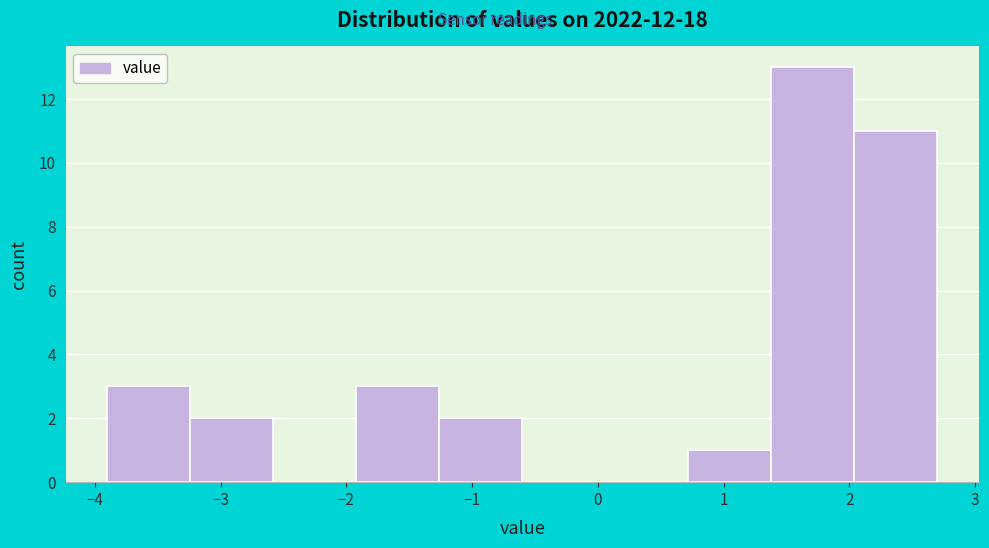

Reading left to right, transcribe this chart: for each bar, give the range it covers on the x-axis and its height. Neither the bar edges nor the heights are printed on the chart, so give them approximately, as read against the axes.

-3.90 to -3.24: 3
-3.24 to -2.58: 2
-2.58 to -1.92: 0
-1.92 to -1.26: 3
-1.26 to -0.60: 2
-0.60 to 0.06: 0
0.06 to 0.72: 0
0.72 to 1.38: 1
1.38 to 2.04: 13
2.04 to 2.70: 11